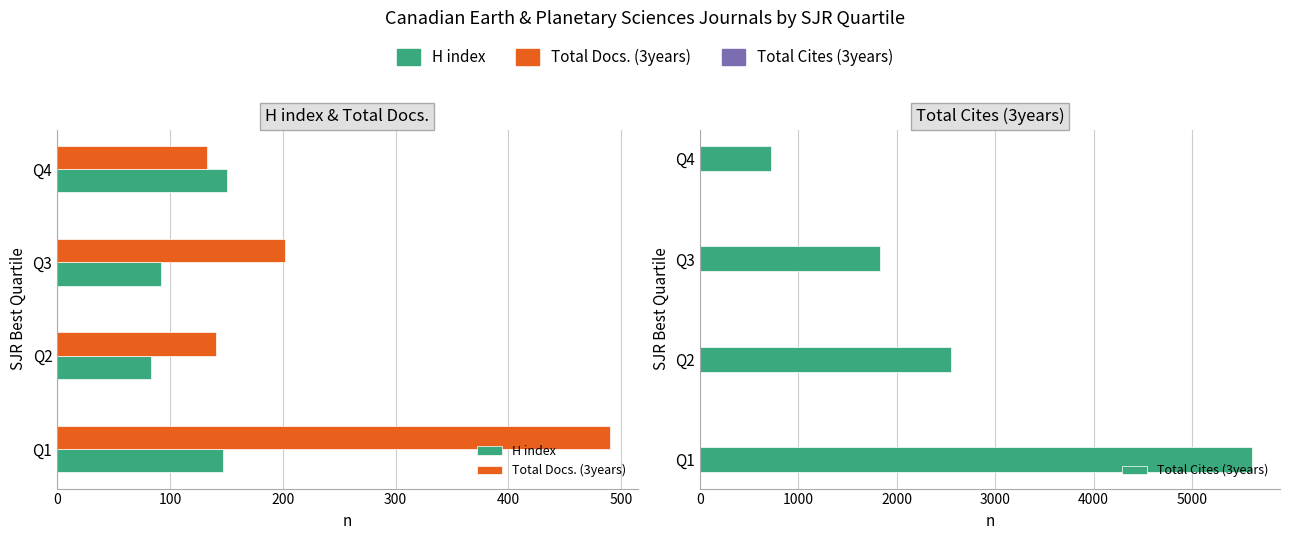

List the series in order of their peak value, highest first.

Total Cites (3years), Total Docs. (3years), H index